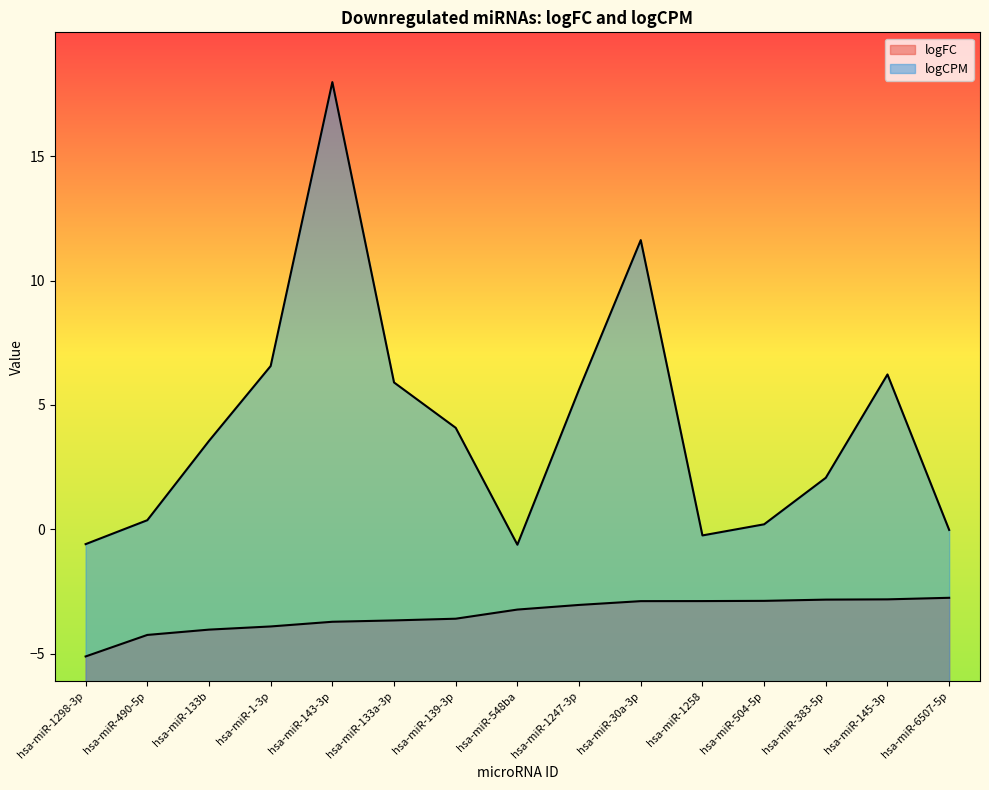

The value of logCPM at hsa-miR-30a-3p is 7.3. True or false?

False